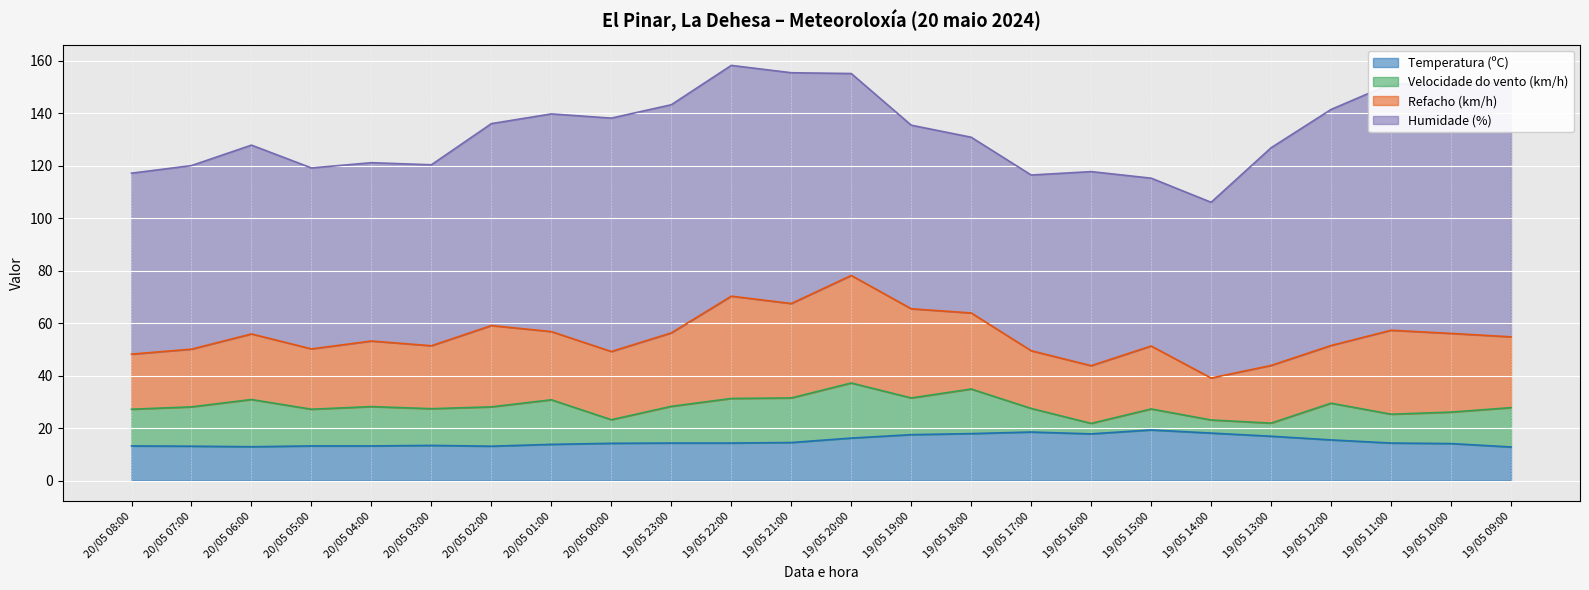

True or false: Humidade (%) and Velocidade do vento (km/h) intersect in this chart.

False